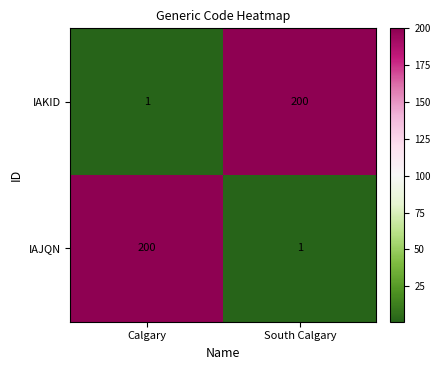

Rank the categories by IAKID value from highest to lowest.

South Calgary, Calgary